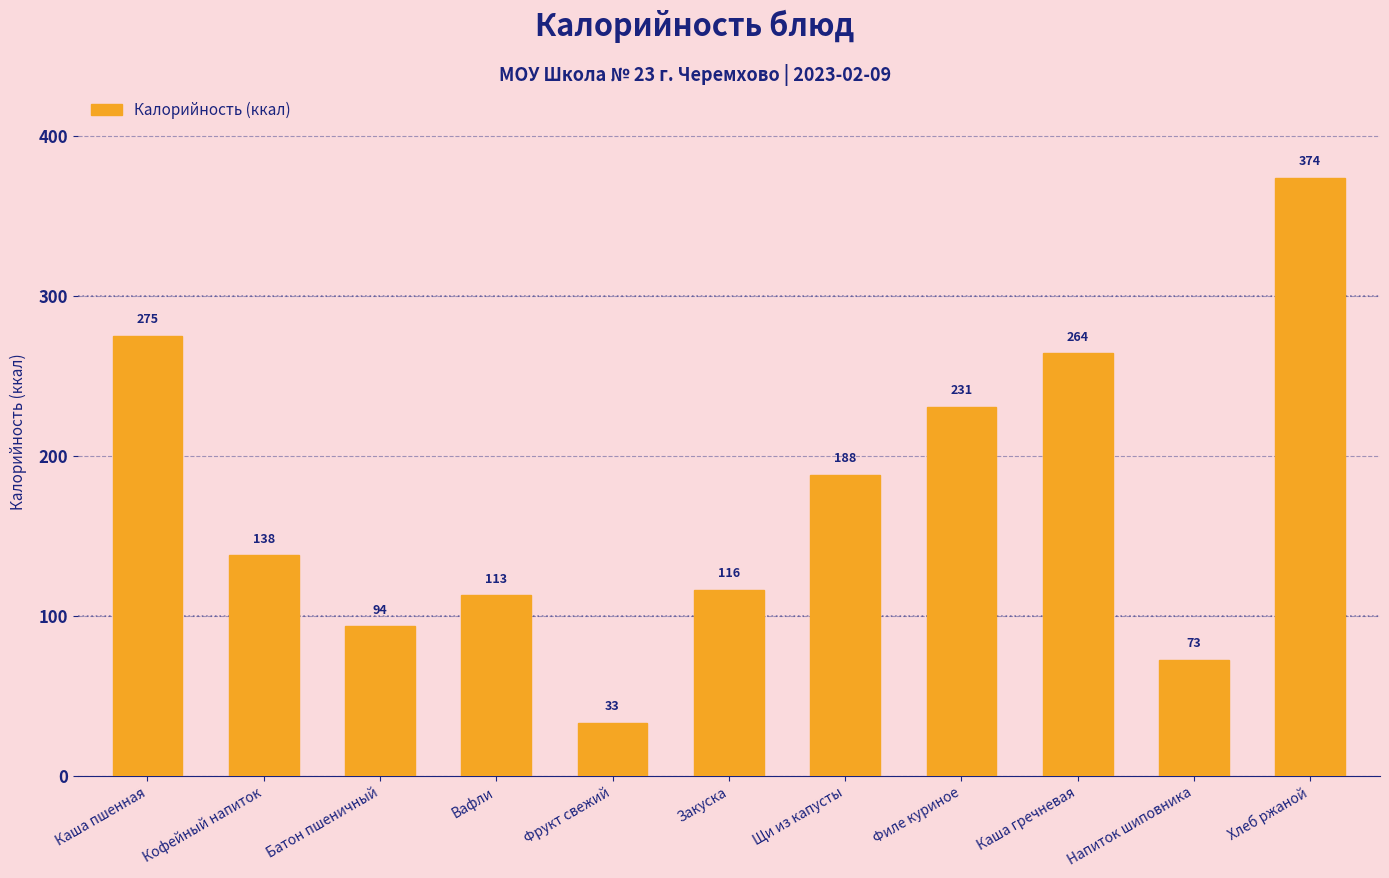

True or false: the data shows 24.1 at Вафли.

False